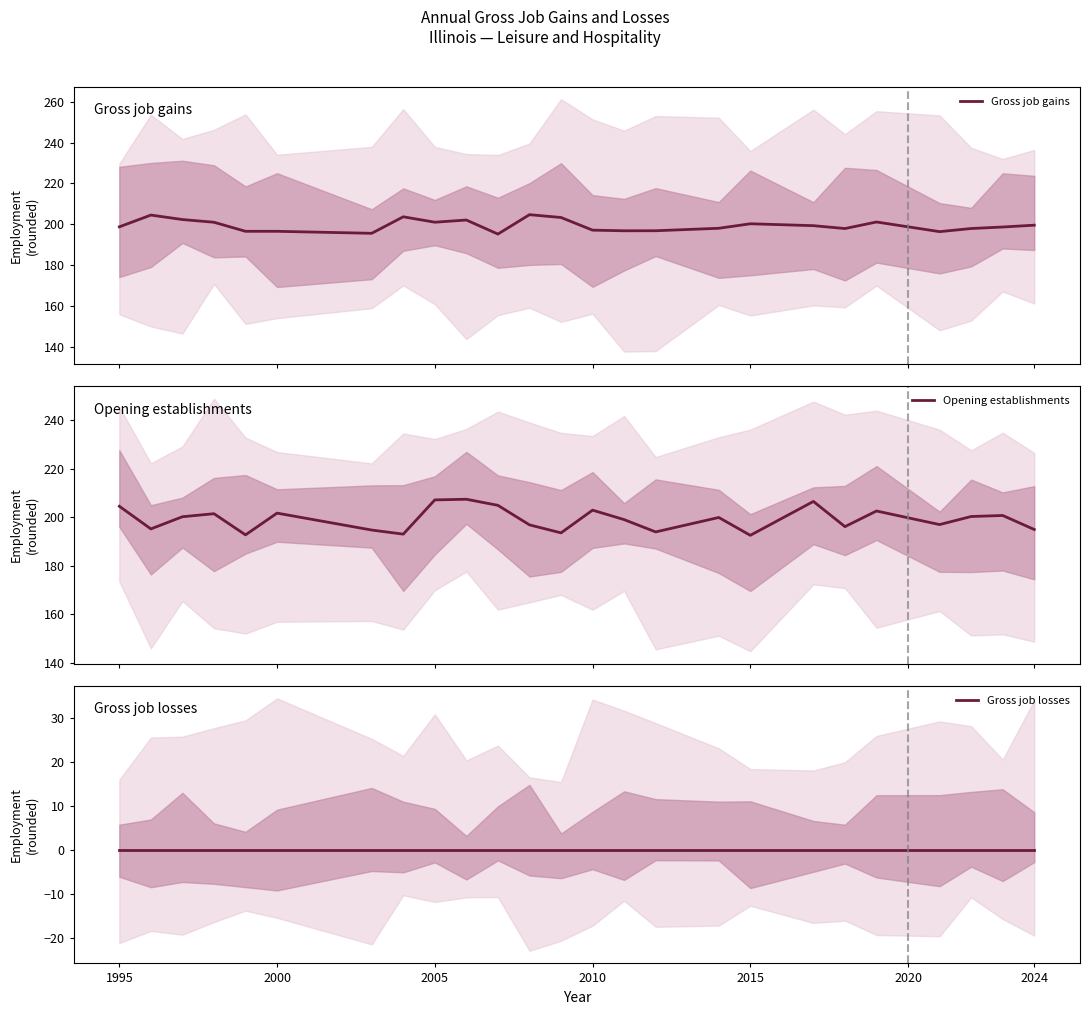

Is it true that Gross job gains equals 109.4 at 2000?

False